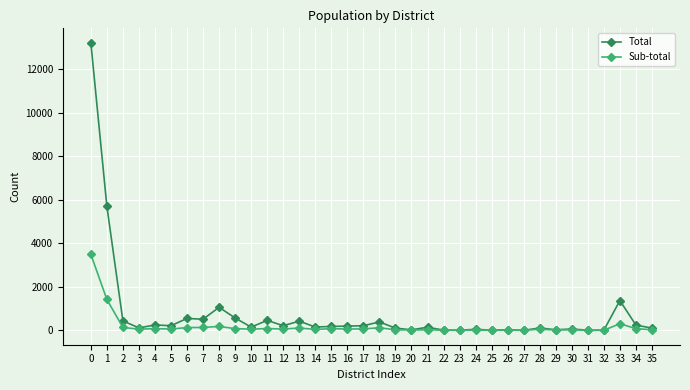

List the series in order of their peak value, highest first.

Total, Sub-total